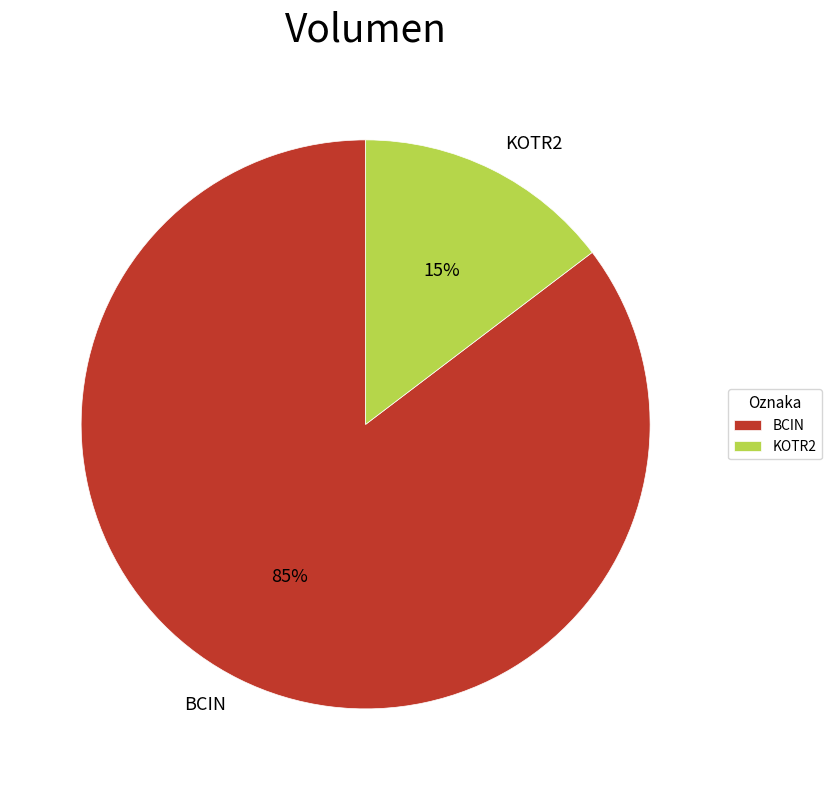

Is there any slice that represents more than half of the pie?

Yes